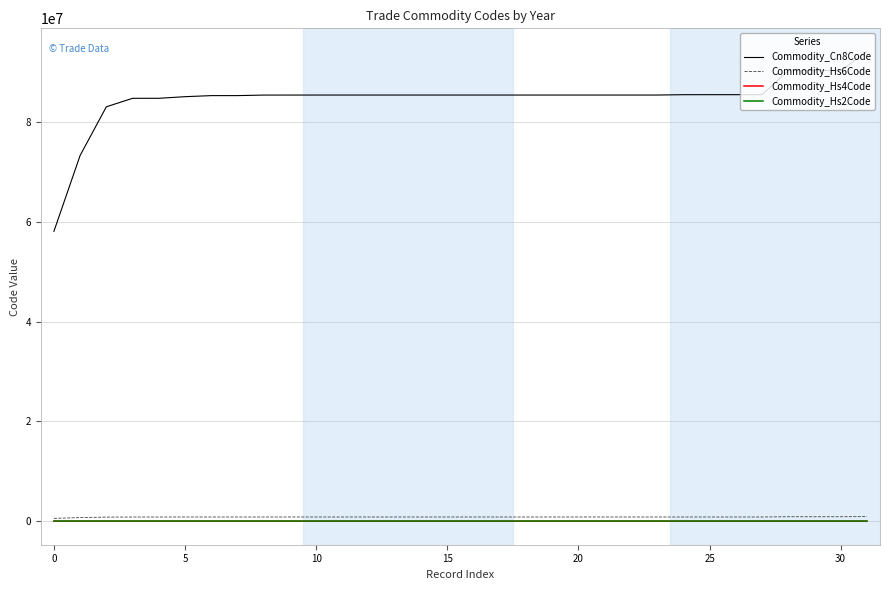

At how many categories does at least one series exceed 59949701?

31